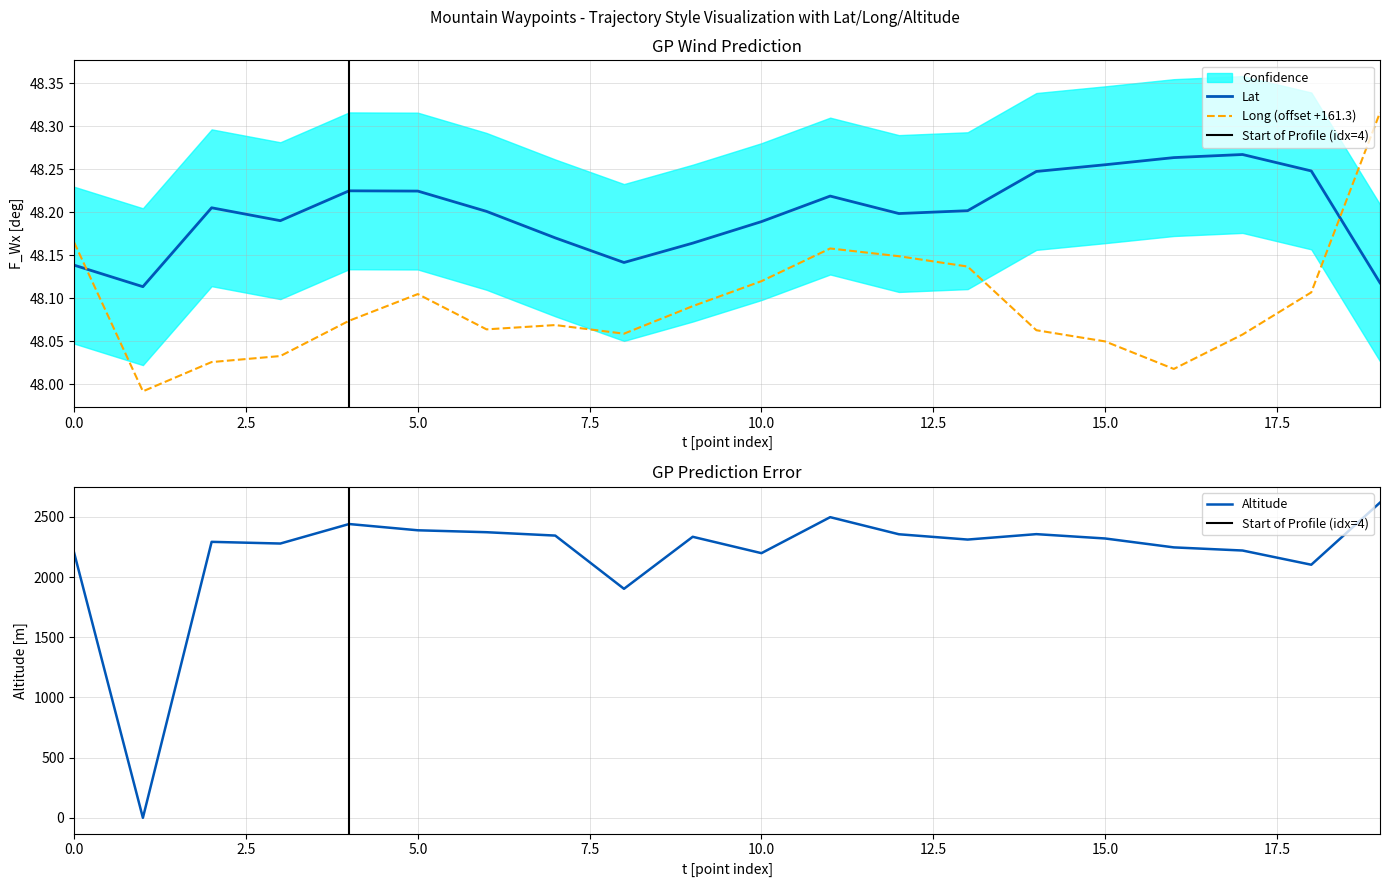

Is it true that Long equals 28.5 at Slippery Bill S2?

False